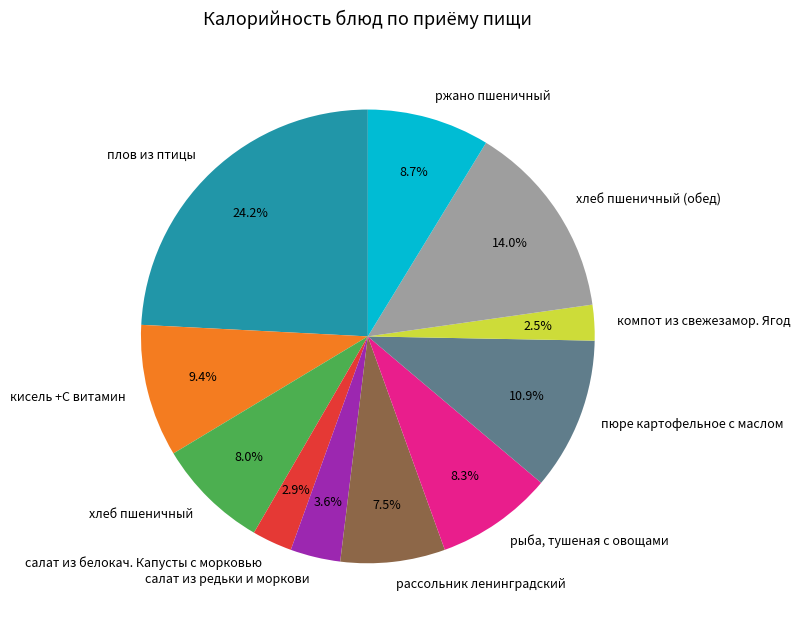

What is the total percentage of ржано пшеничный and пюре картофельное с маслом?

19.6%